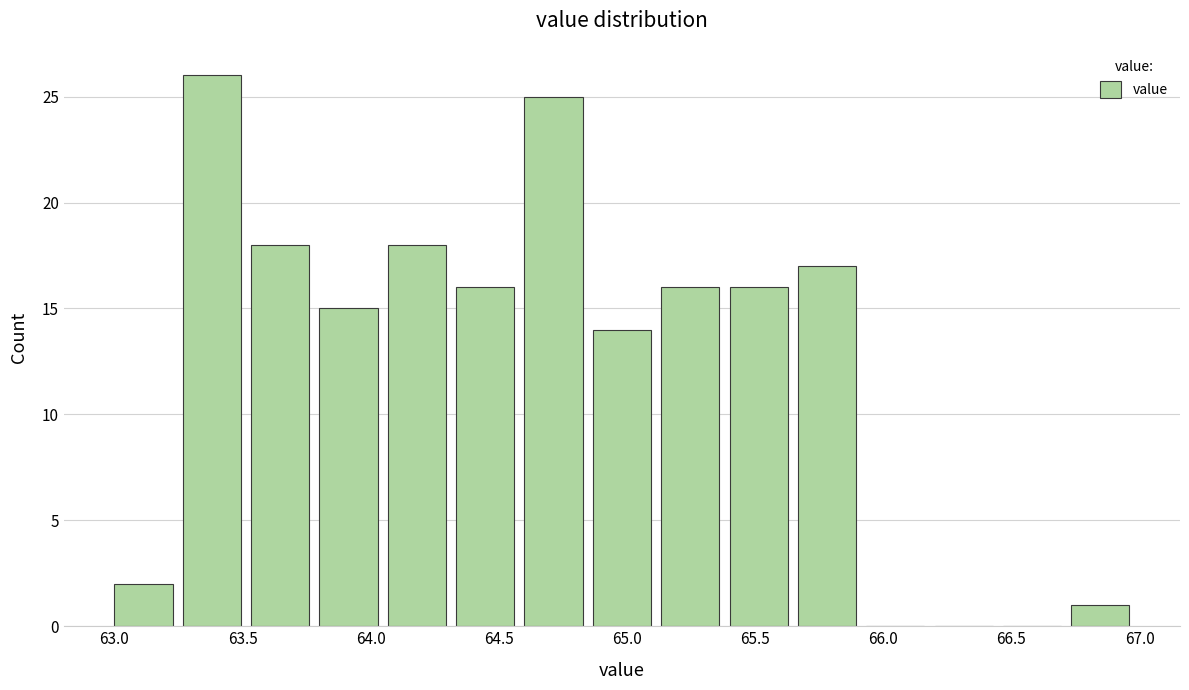

Which range on the x-axis has the tallest bar?

63.25 to 63.55